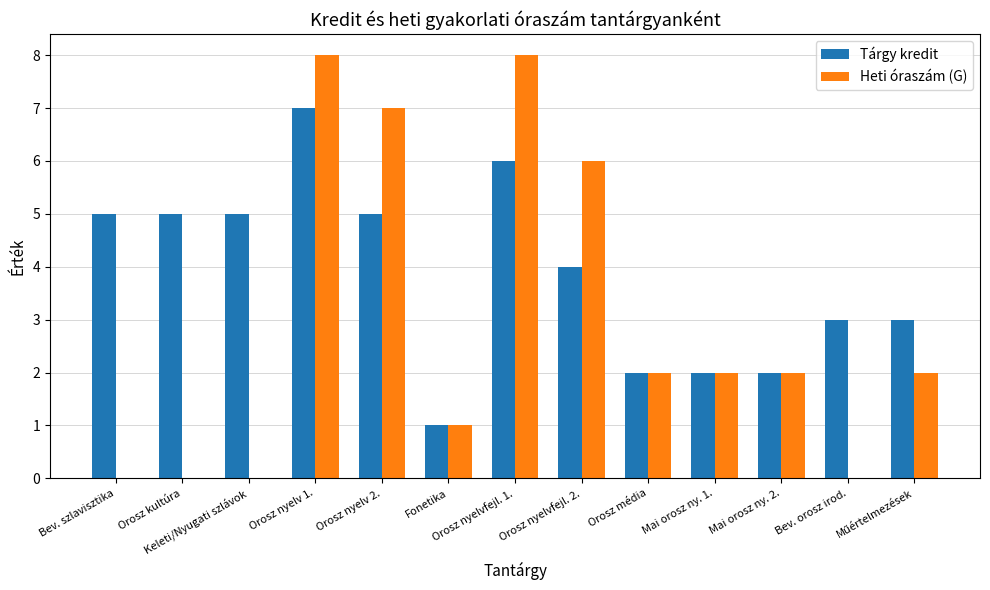

At which category is the sum across all series the highest?

Orosz nyelv 1.